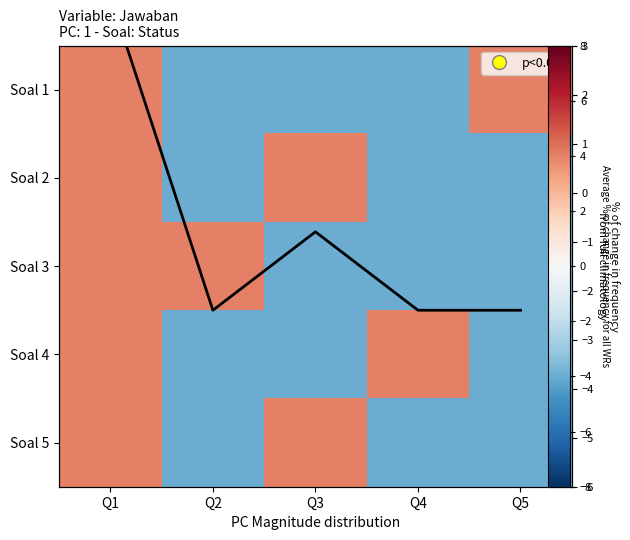

Count the number of data series in this chart.

5